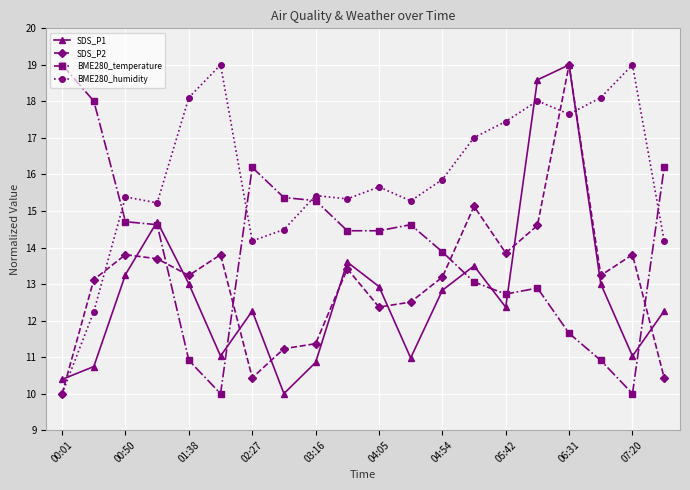

How many intersections are there between SDS_P1 and BME280_humidity?

3